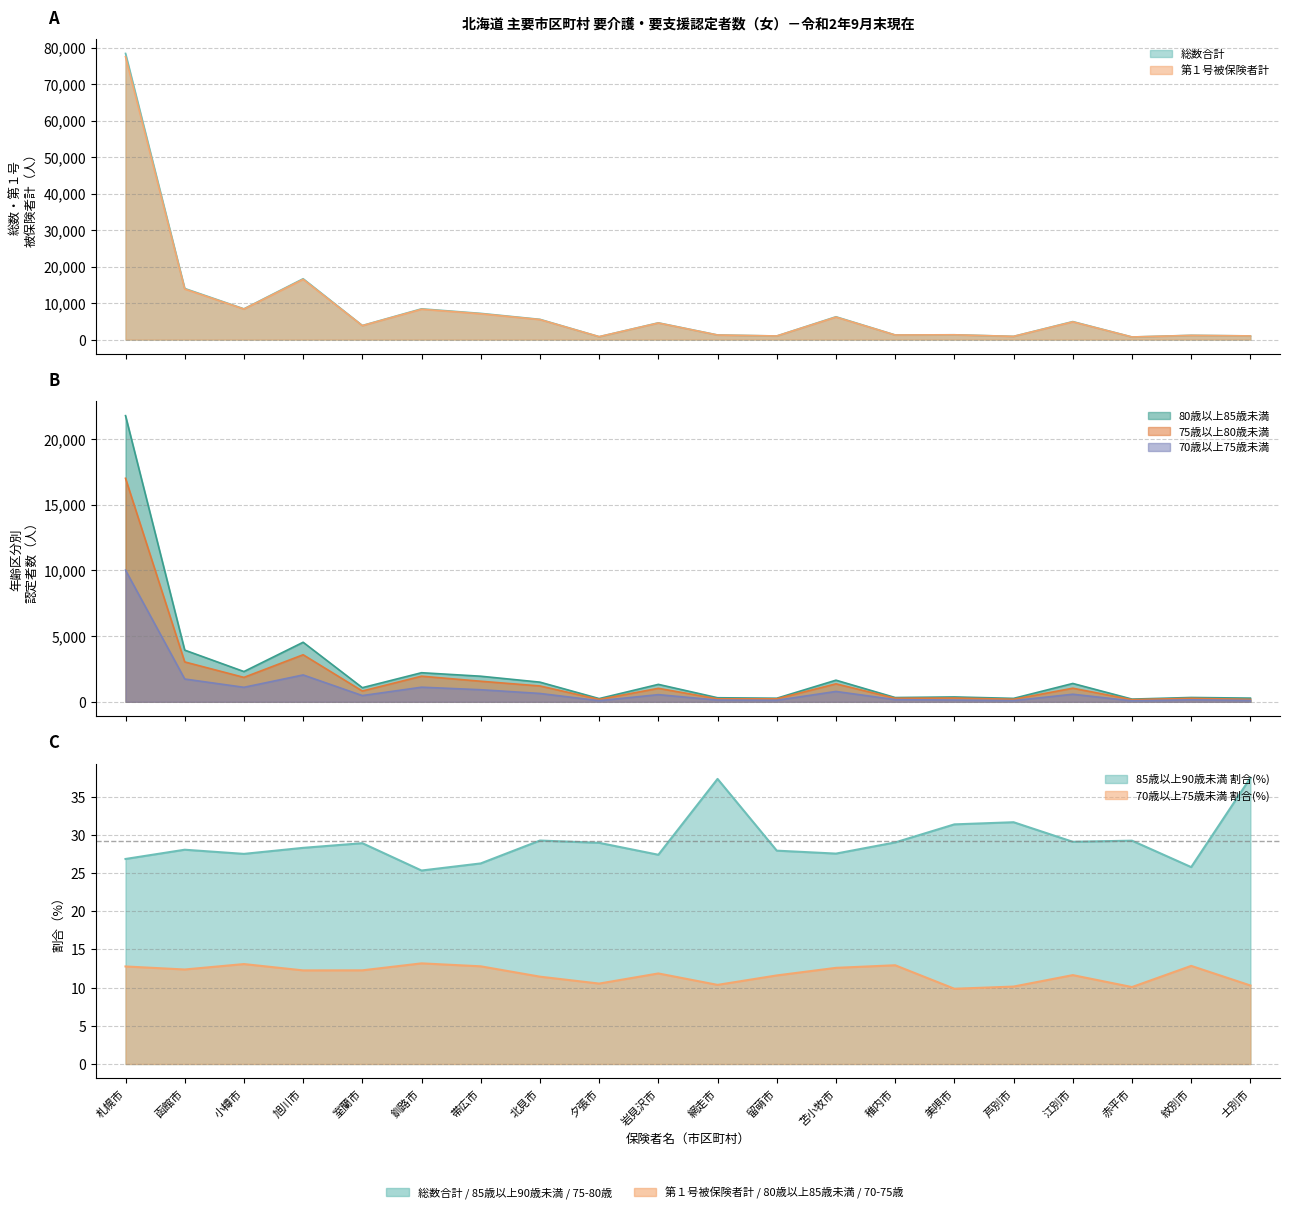

Which series has the largest range (max minus min)?

総数合計